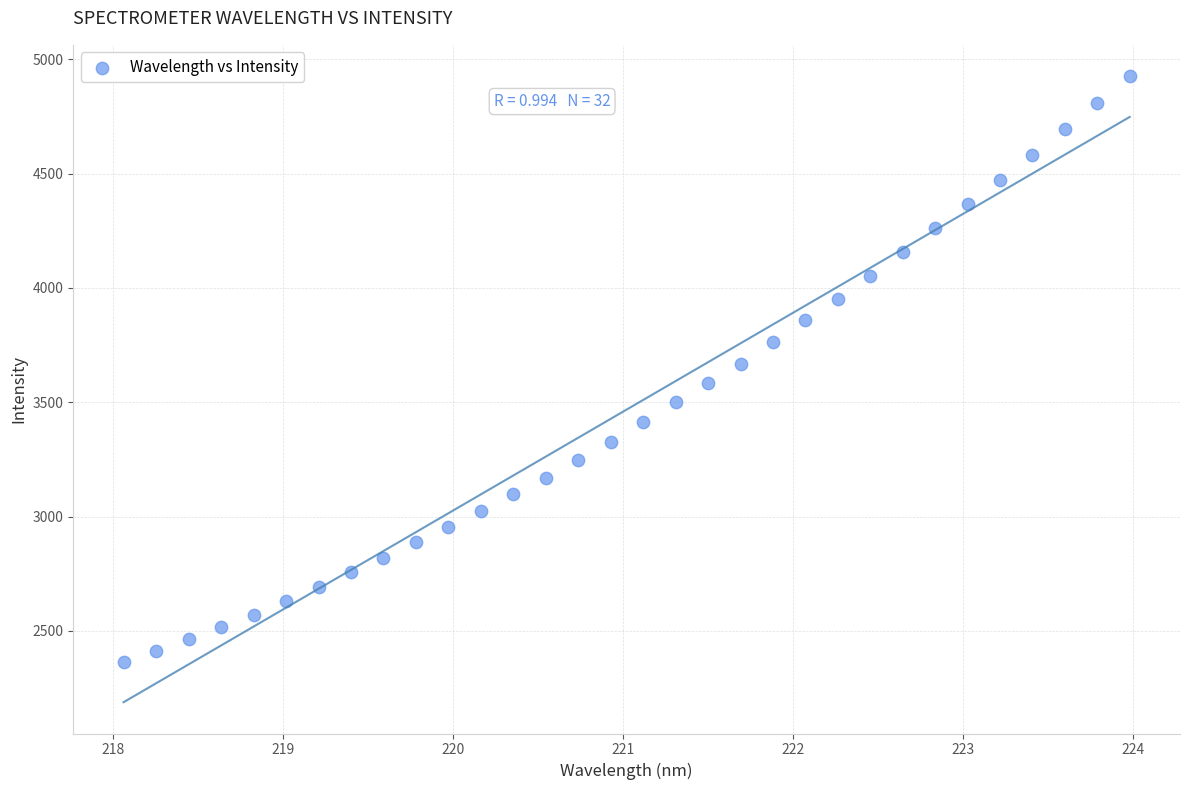

What is the range of X values (max minus min)?

5.9